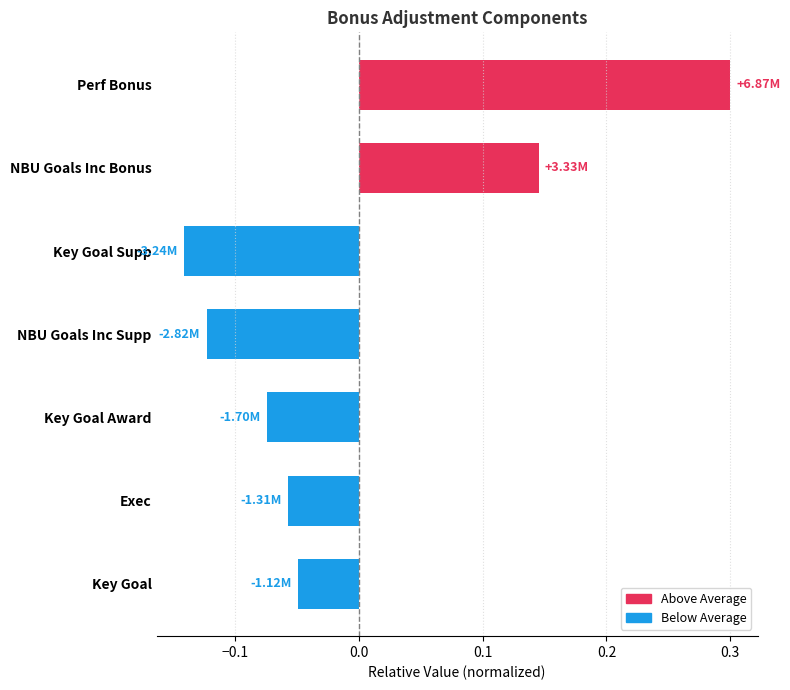

Between NBU Goals Inc Bonus and NBU Goals Inc Supp, which is larger?

NBU Goals Inc Bonus